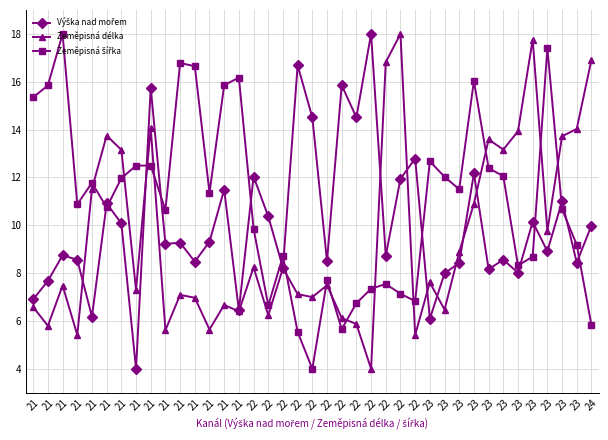

Where is the first local maximum for Výška nad mořem?

21